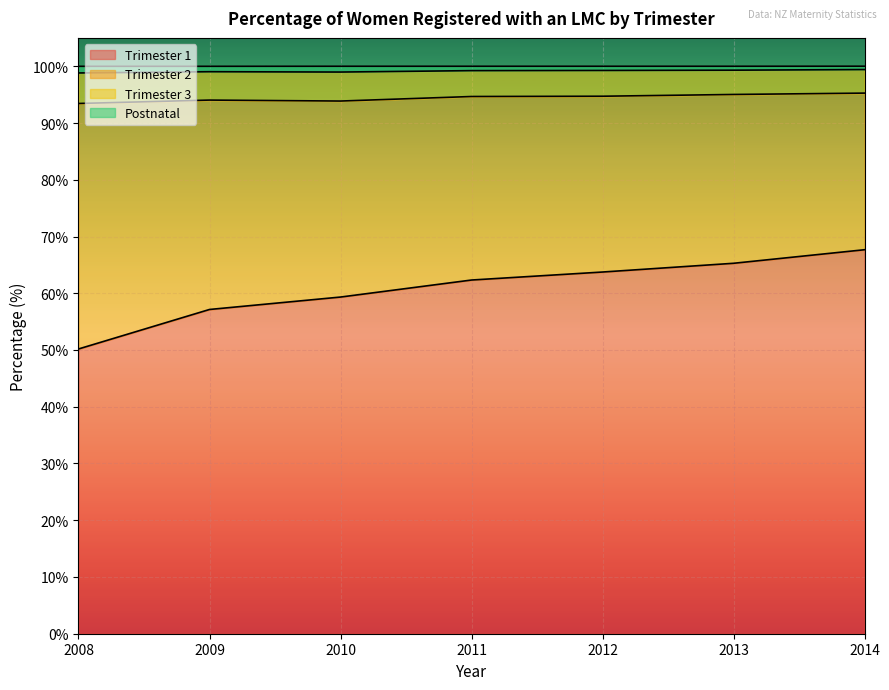

What is the highest value of the Trimester 1 series?

67.7